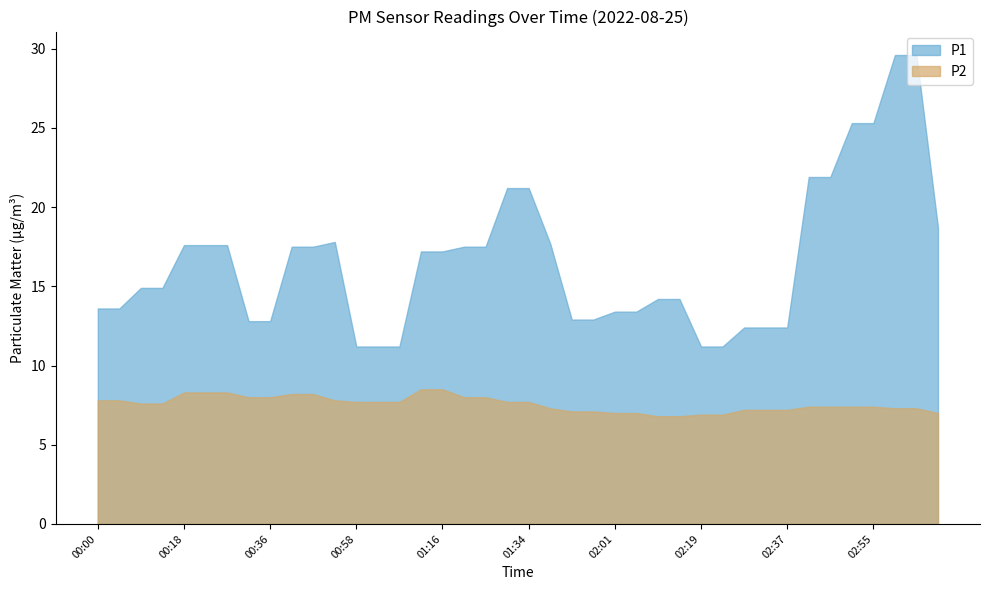

The value of P2 at 00:45 is 14.1. True or false?

False